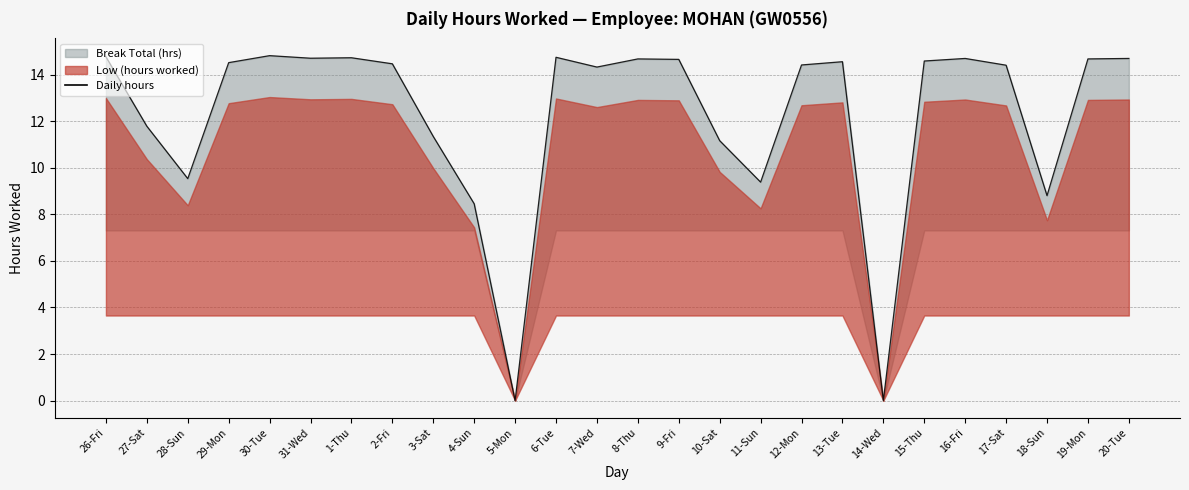

Reading right to left, transcribe all the data shown in this chart.

14.7	14.7	8.8	14.4	14.7	14.6	0.0	14.6	14.4	9.4	11.2	14.7	14.7	14.3	14.7	0.0	8.4	11.3	14.5	14.7	14.7	14.8	14.5	9.5	11.8	14.8